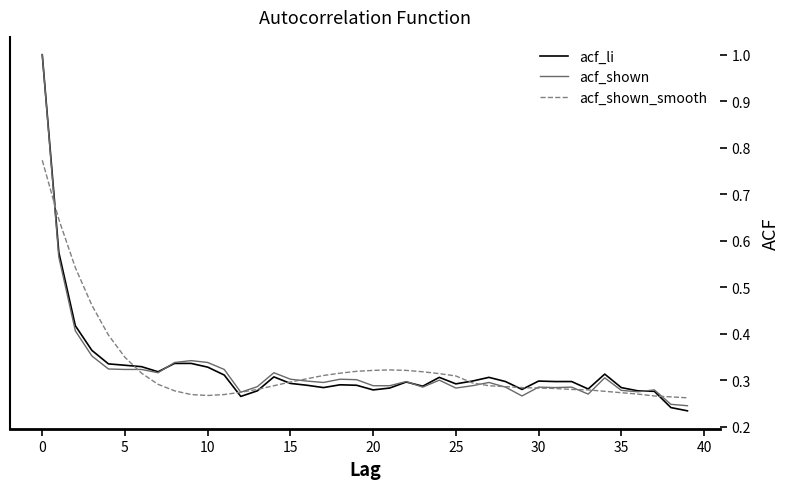

What is the highest value of the acf_shown series?

1.0